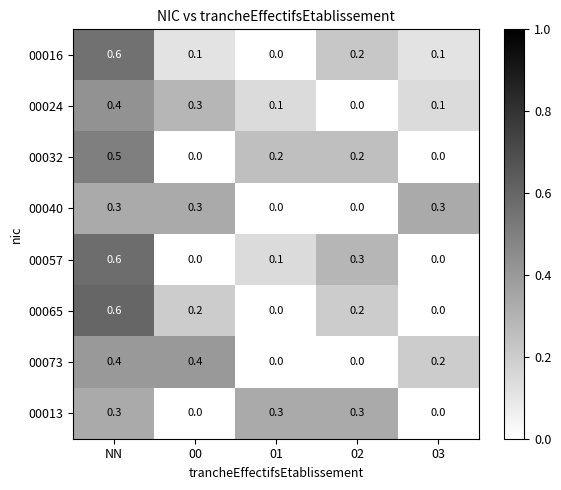

How many data points does each series have?

5